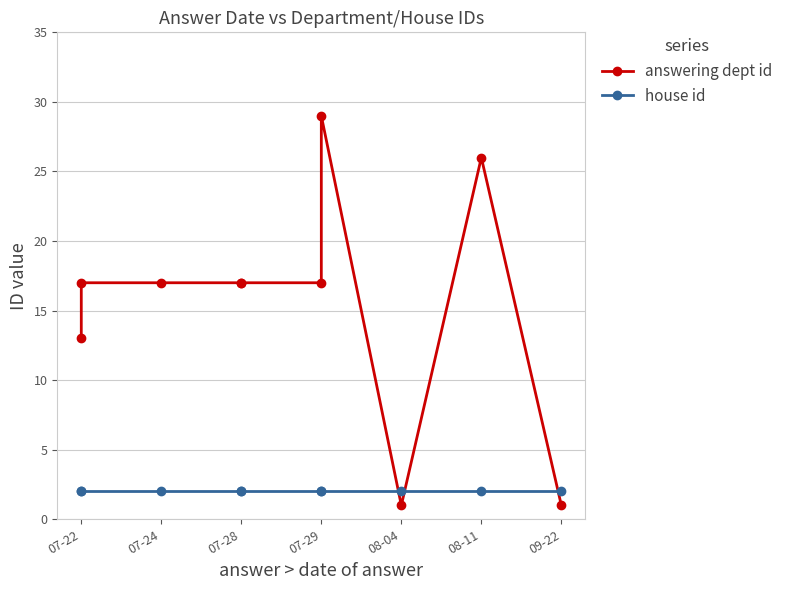

How many times do answering dept id and house id cross each other?

3